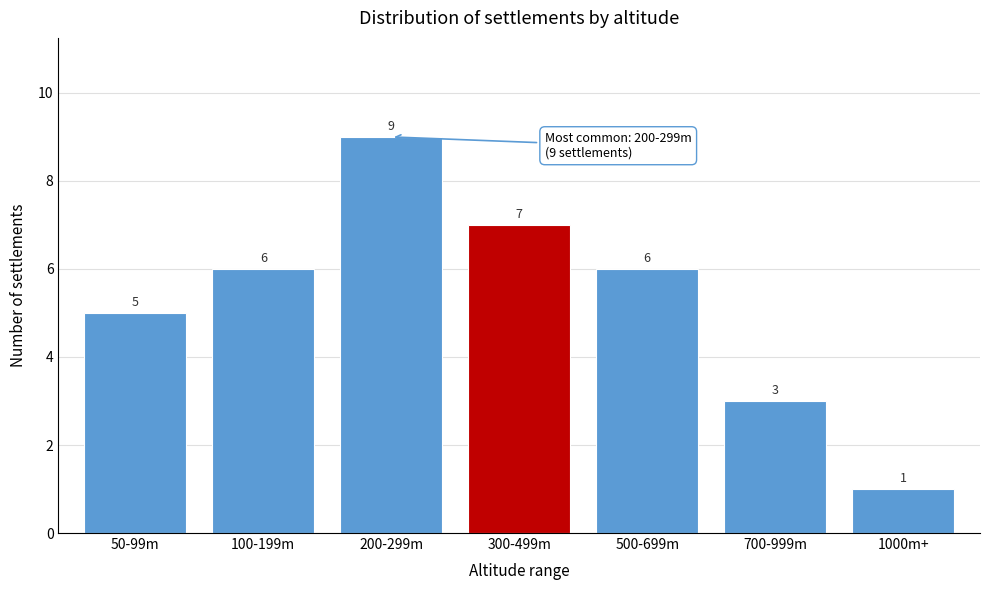

Reading left to right, what are all the values shown in this chart?

5	6	9	7	6	3	1